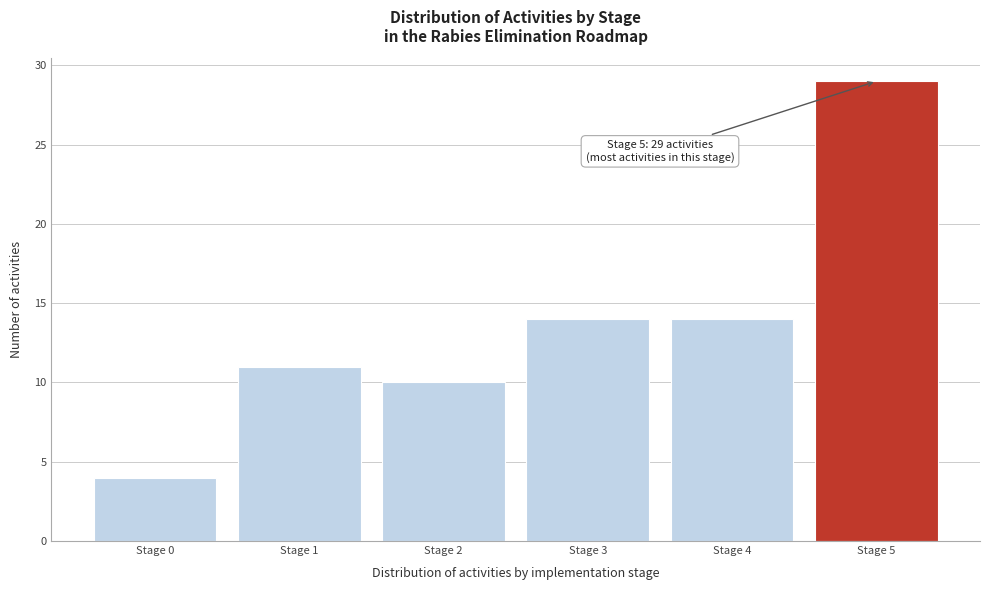

Reading left to right, what are all the values shown in this chart?

Stage 0=4	Stage 1=11	Stage 2=10	Stage 3=14	Stage 4=14	Stage 5=29